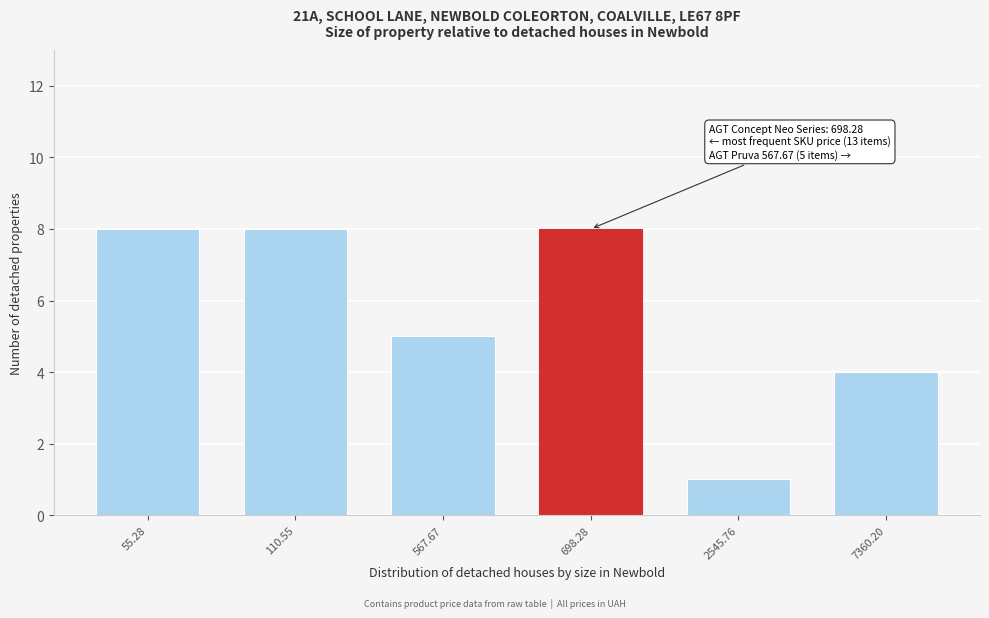

Reading right to left, what are all the values shown in this chart?

7360.20=4	2545.76=1	698.28=8	567.67=5	110.55=8	55.28=8